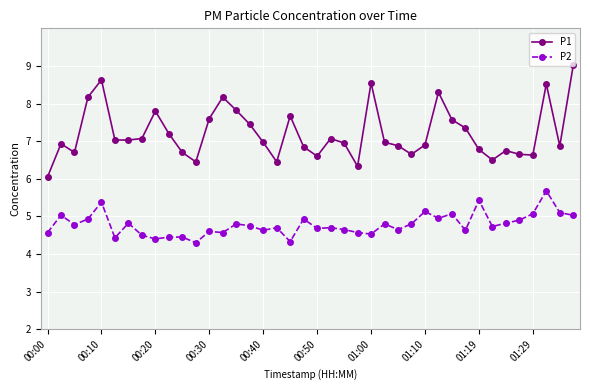

True or false: P1 has more than 0 points higher than both neighbors.

True